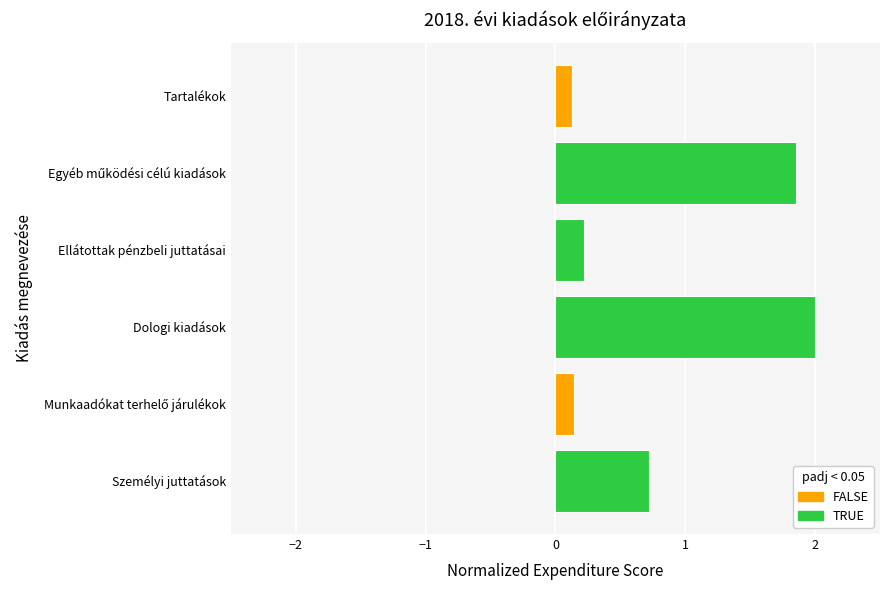

How many categories are shown in the chart?

6